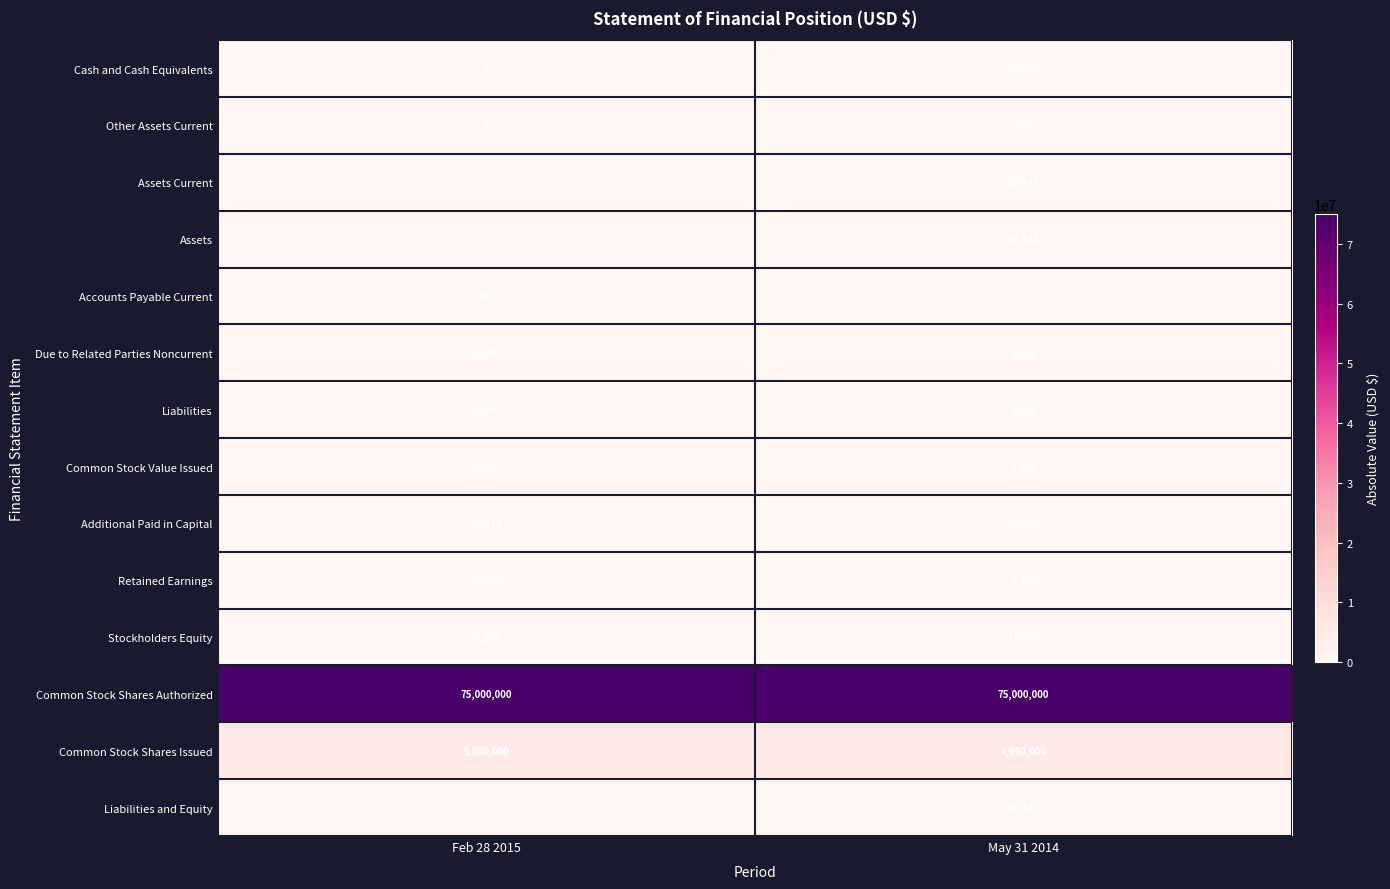

Rank the categories by Other Assets Current value from highest to lowest.

May 31 2014, Feb 28 2015